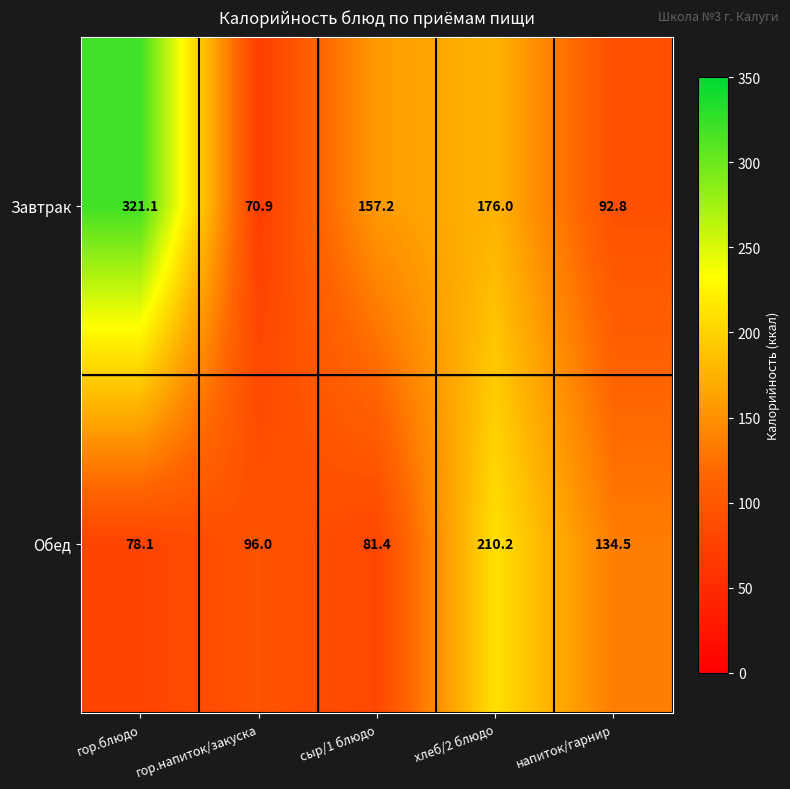

The value of Обед at хлеб/2 блюдо is 339.0. True or false?

False